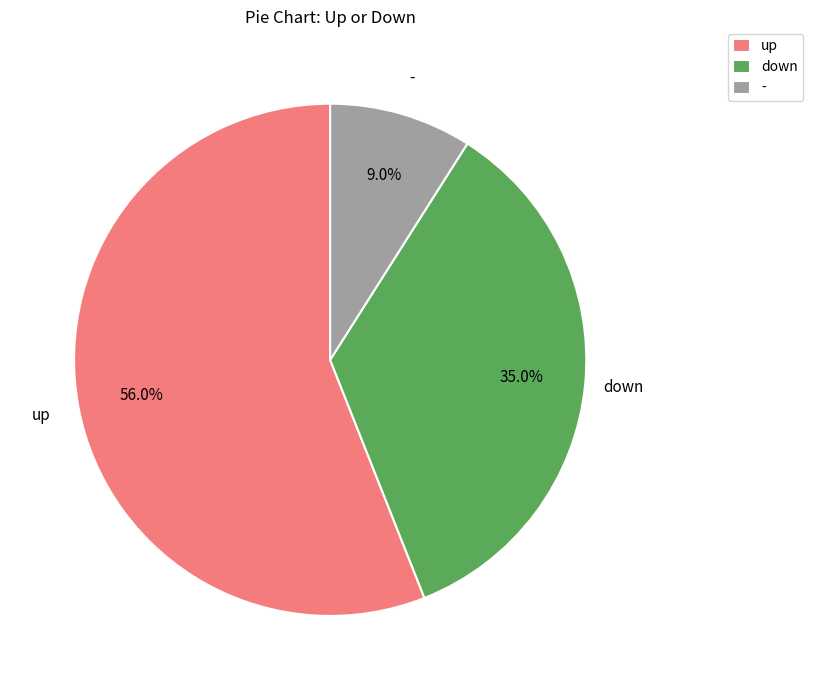

To the nearest percent, what portion does - represent?

9%